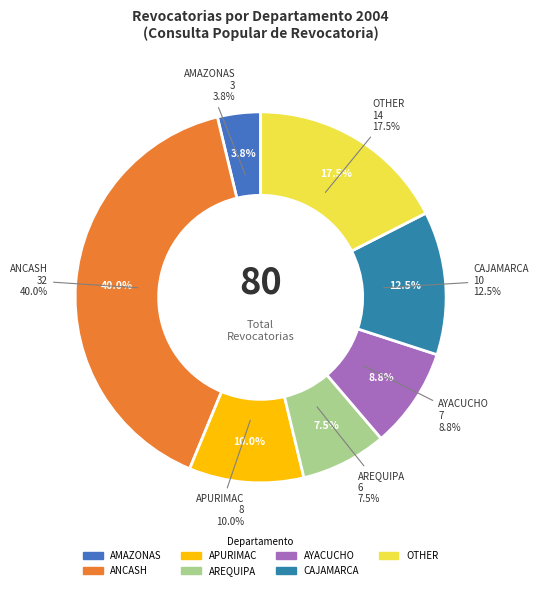

True or false: AMAZONAS accounts for 1% of the total.

False